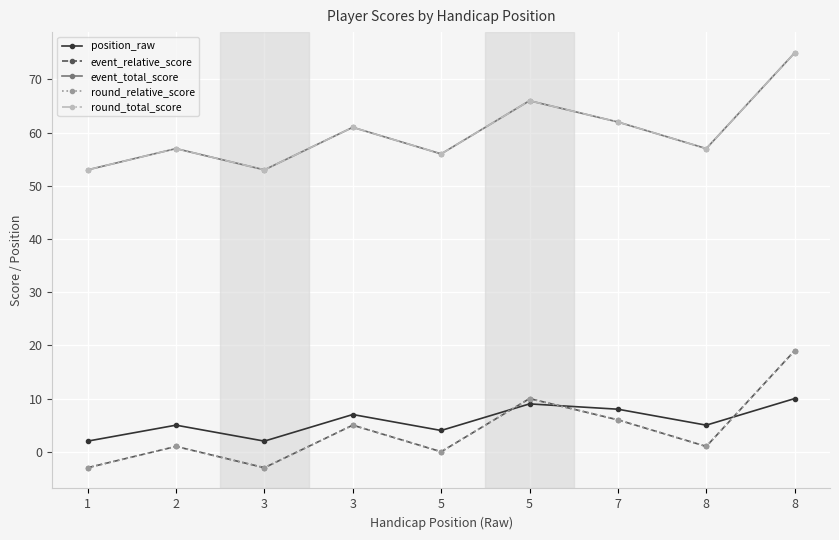

In event_total_score, how many points are higher than both neighbors (excluding endpoints)?

3